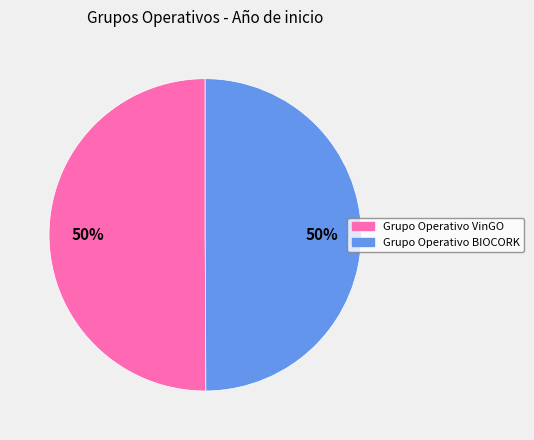

To the nearest percent, what is the combined percentage of Grupo Operativo BIOCORK and Grupo Operativo VinGO?

100%